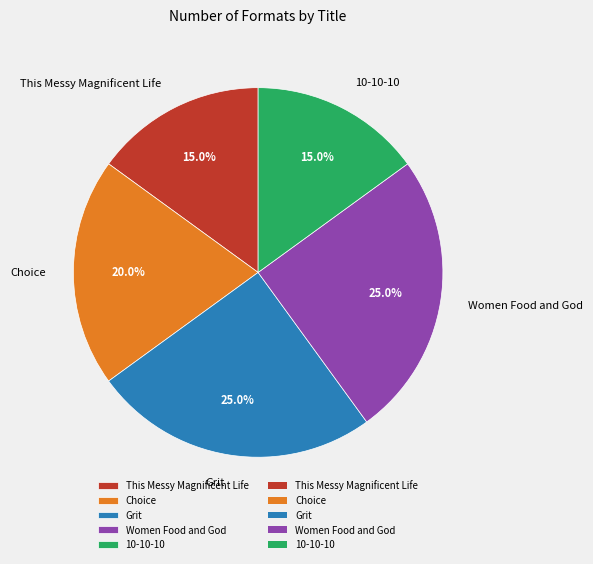

What percentage do This Messy Magnificent Life and Choice together represent?

35.0%